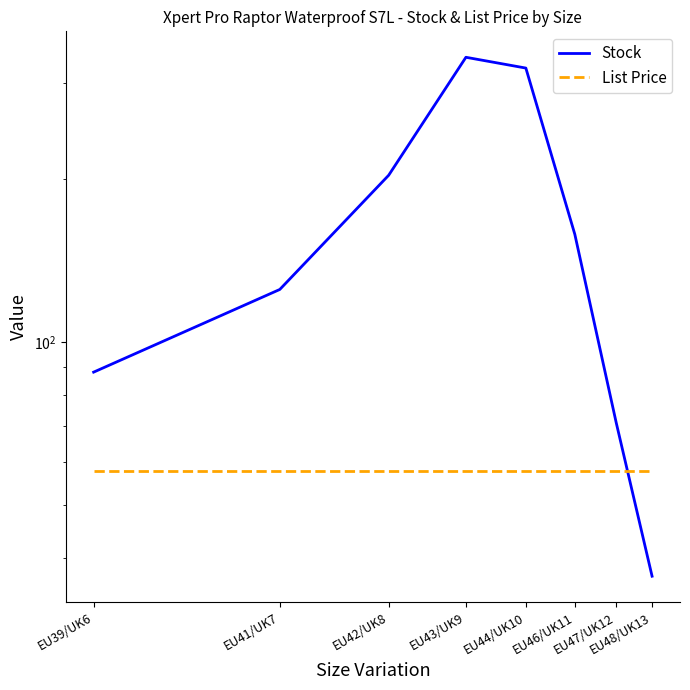

What is the maximum value for List Price?

58.0